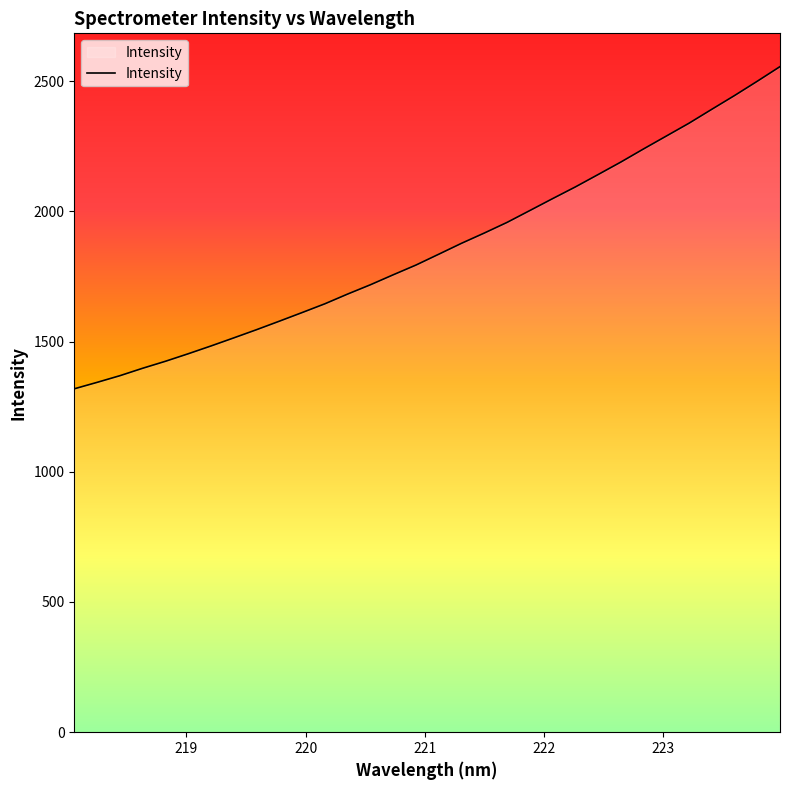

What is the minimum value shown in the chart?

1318.5